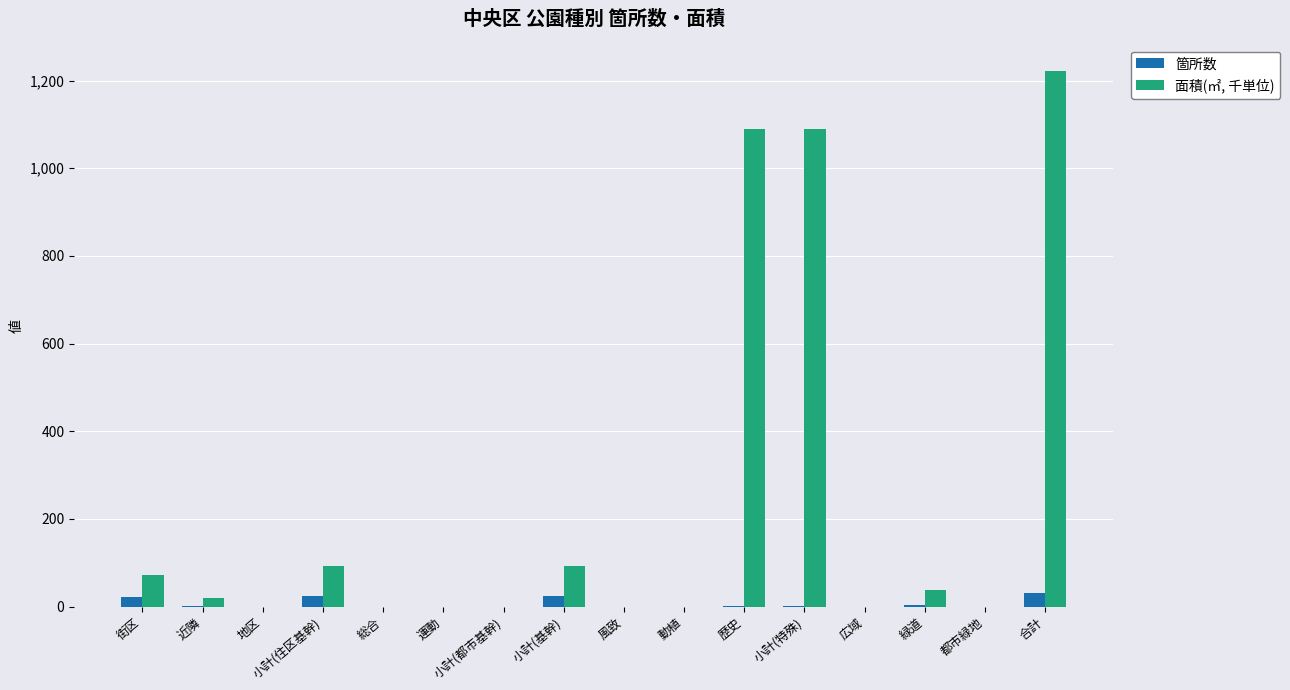

What is the sum of all 箇所数 values?

112.0